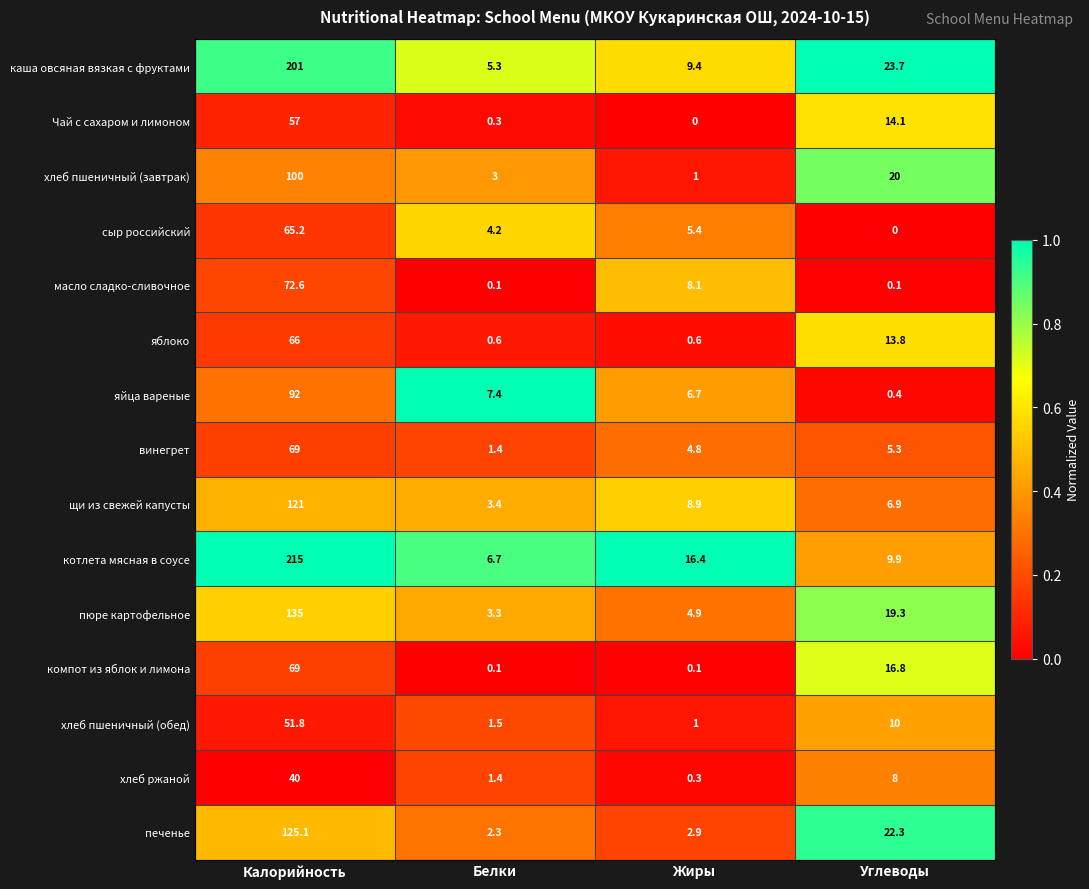

Where does the компот из яблок и лимона series first go above 16?

Калорийность